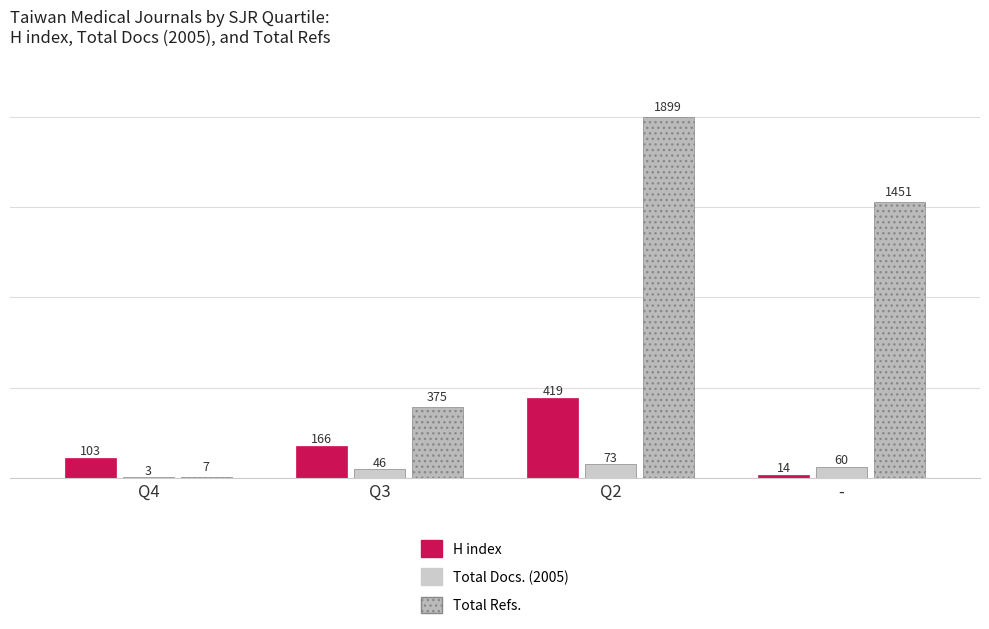

Is it true that Total Refs. equals 7 at Q4?

True